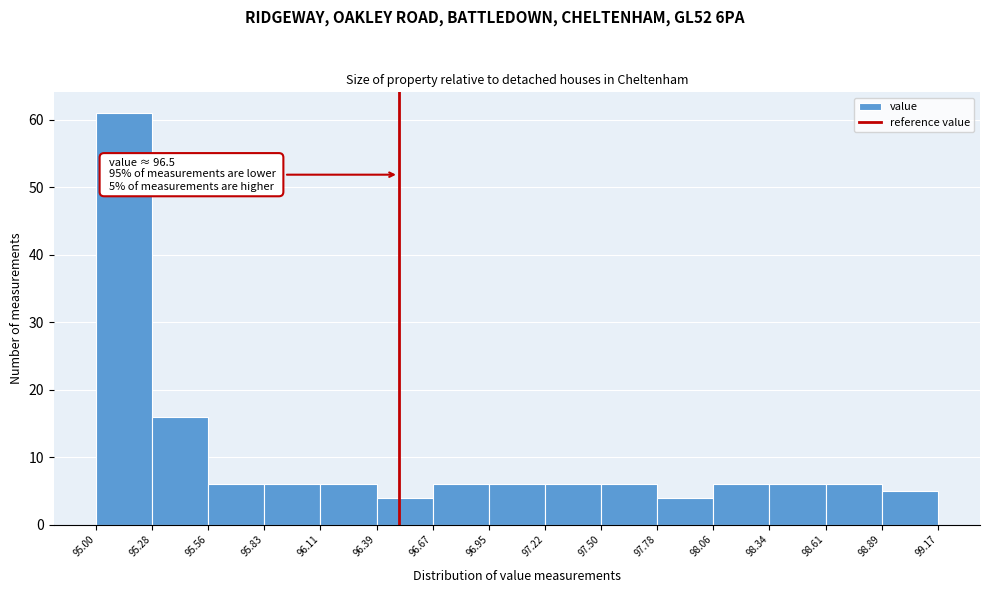

Which range on the x-axis has the tallest bar?

95.00 to 95.28